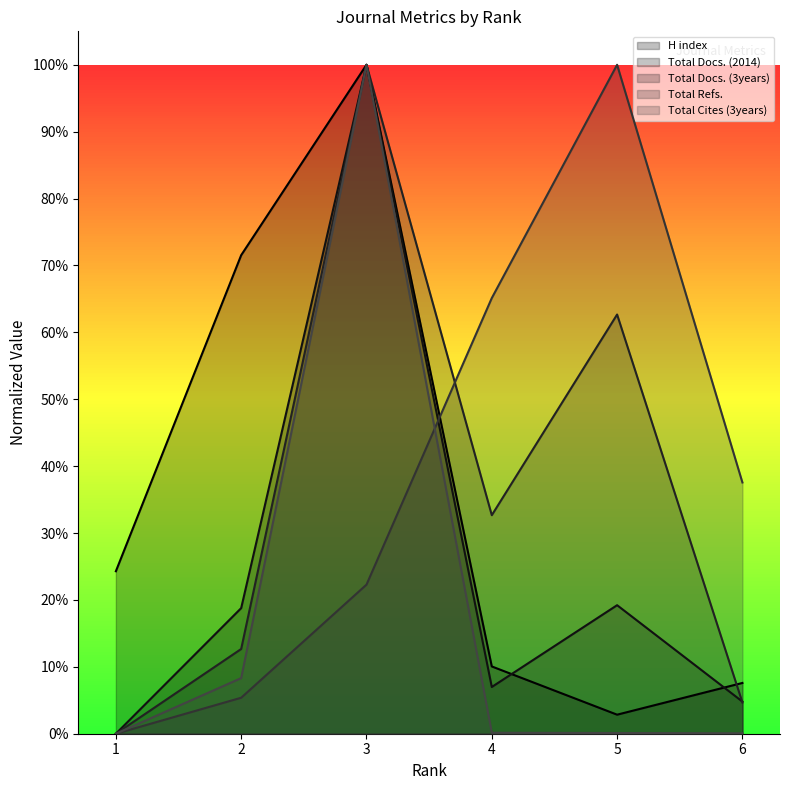

Rank the categories by Total Cites (3years) value from lowest to highest.

1, 6, 5, 4, 2, 3